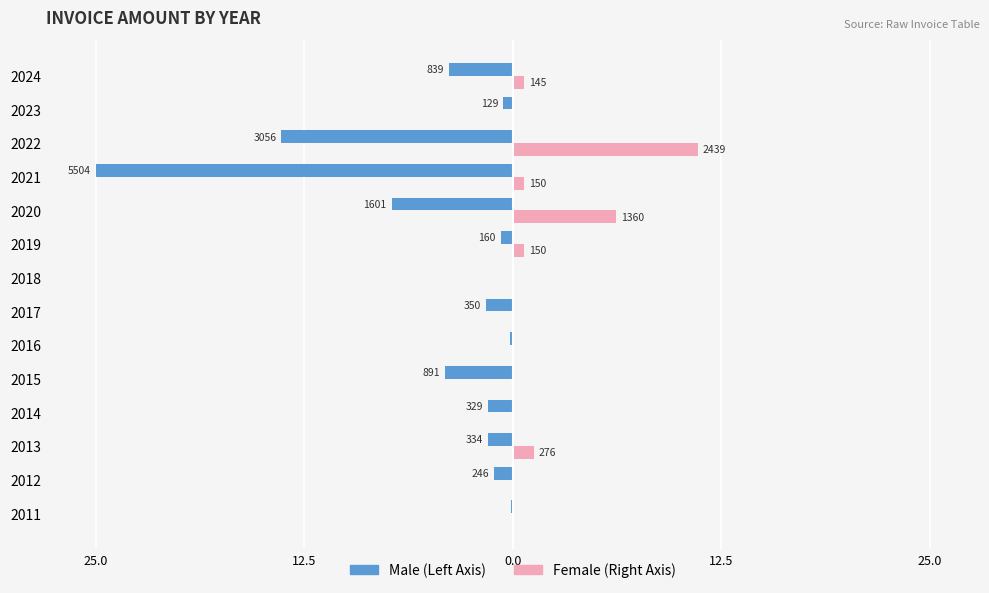

The value of Female at 2019 is 0.2. True or false?

False